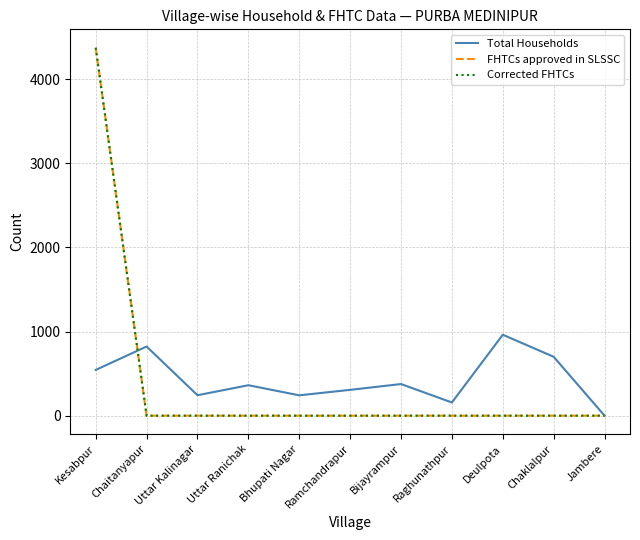

Reading left to right, extract all data points from this chart.

Total Households: Kesabpur=544	Chaitanyapur=822	Uttar Kalinagar=243	Uttar Ranichak=362	Bhupati Nagar=242	Ramchandrapur=307	Bijayrampur=376	Raghunathpur=157	Deulpota=962	Chaklalpur=700	Jambere=0
FHTCs approved in SLSSC: Kesabpur=4374	Chaitanyapur=0	Uttar Kalinagar=0	Uttar Ranichak=0	Bhupati Nagar=0	Ramchandrapur=0	Bijayrampur=0	Raghunathpur=0	Deulpota=0	Chaklalpur=0	Jambere=0
Corrected FHTCs: Kesabpur=4374	Chaitanyapur=0	Uttar Kalinagar=0	Uttar Ranichak=0	Bhupati Nagar=0	Ramchandrapur=0	Bijayrampur=0	Raghunathpur=0	Deulpota=0	Chaklalpur=0	Jambere=0